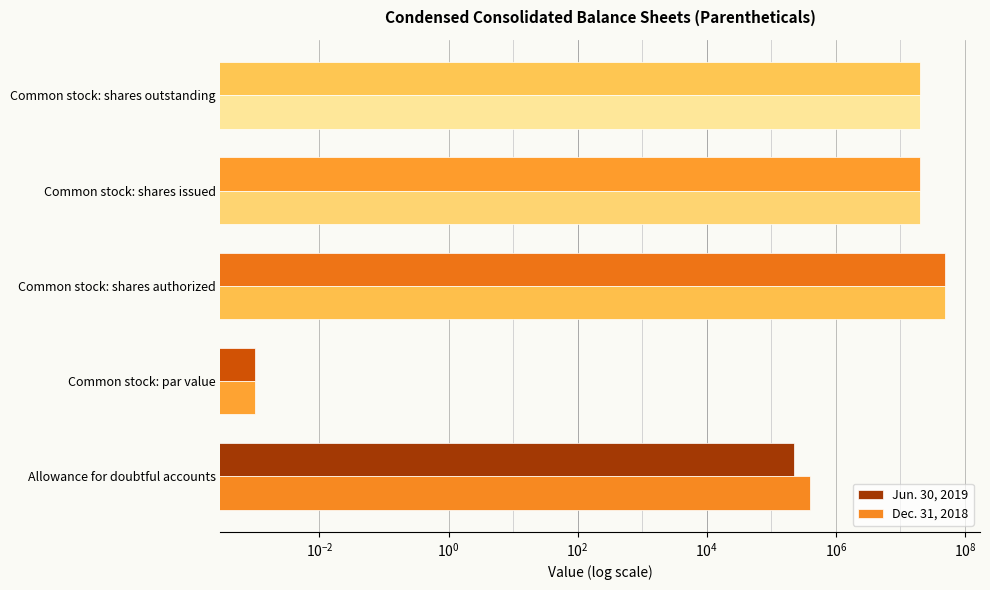

What is the difference between the maximum and minimum values in the Dec. 31, 2018 series?

50000000.0